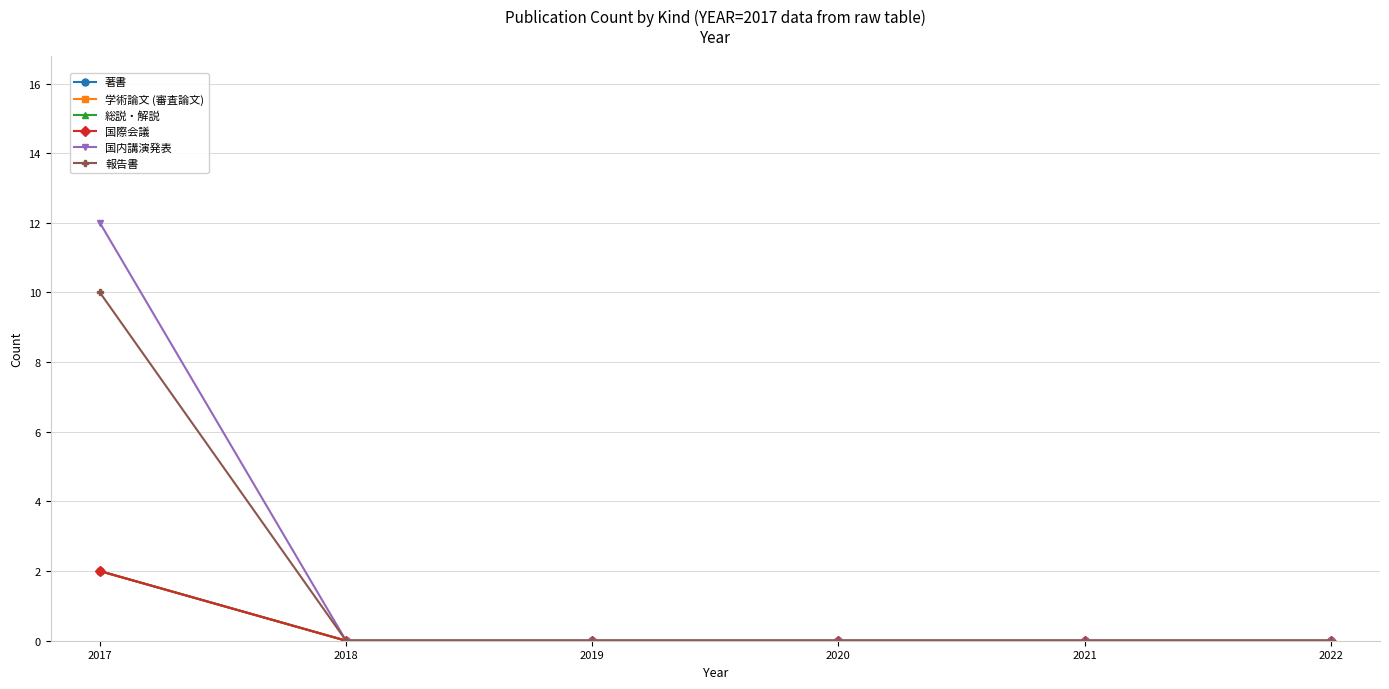

What is the difference between the 総説・解説 values at 2020 and 2017?

2